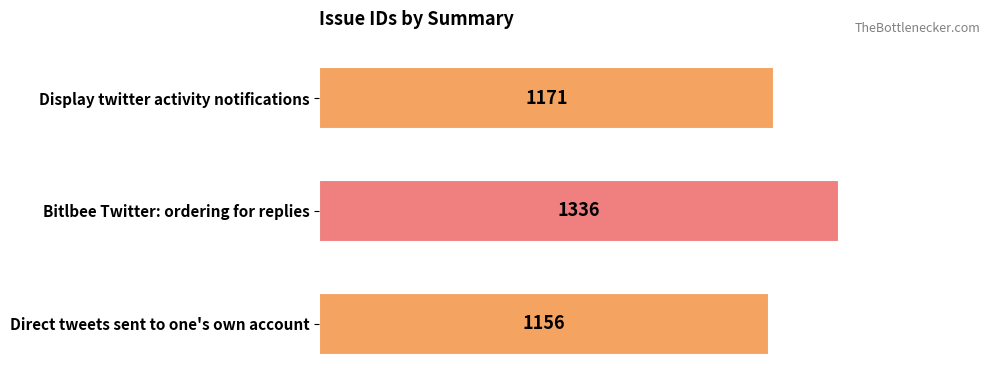

Which label corresponds to the largest value in the chart?

Bitlbee Twitter: ordering for replies